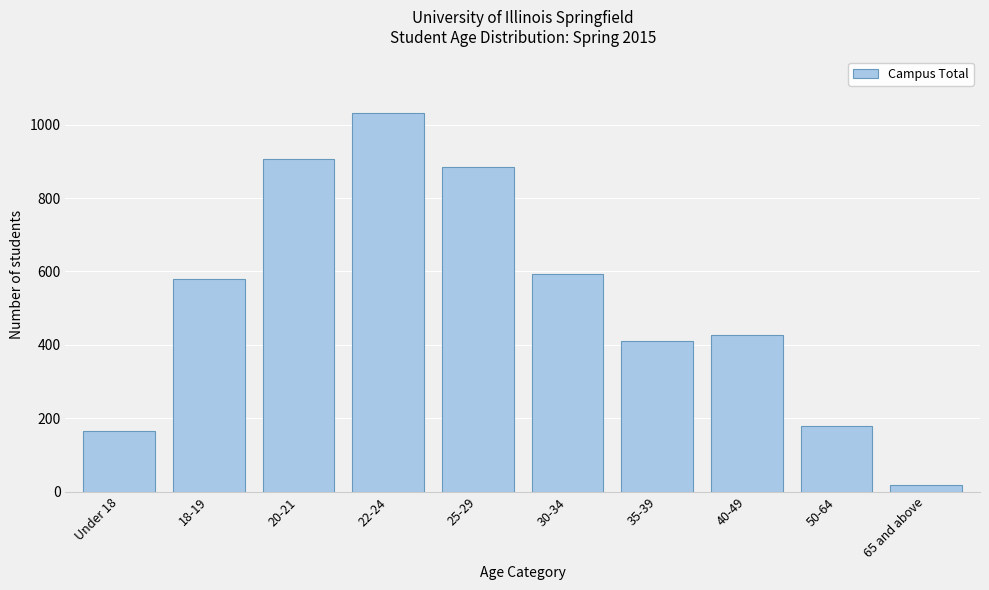

Reading right to left, transcribe all the data shown in this chart.

65 and above=17	50-64=180	40-49=427	35-39=410	30-34=593	25-29=885	22-24=1031	20-21=907	18-19=579	Under 18=164